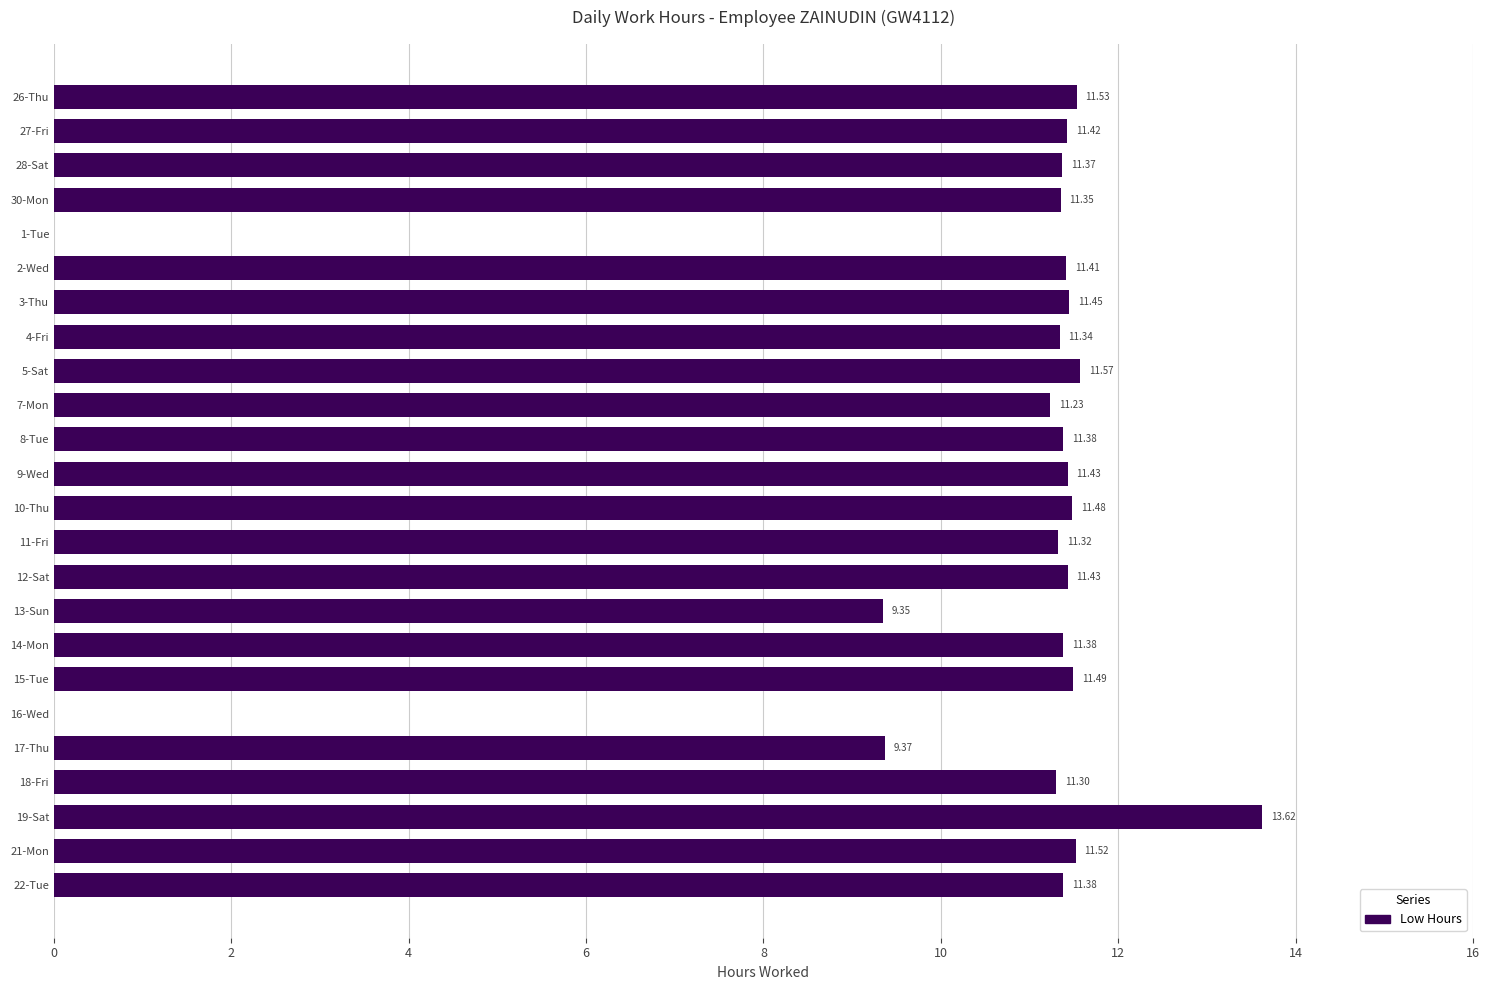

Which label corresponds to the largest value in the chart?

19-Sat